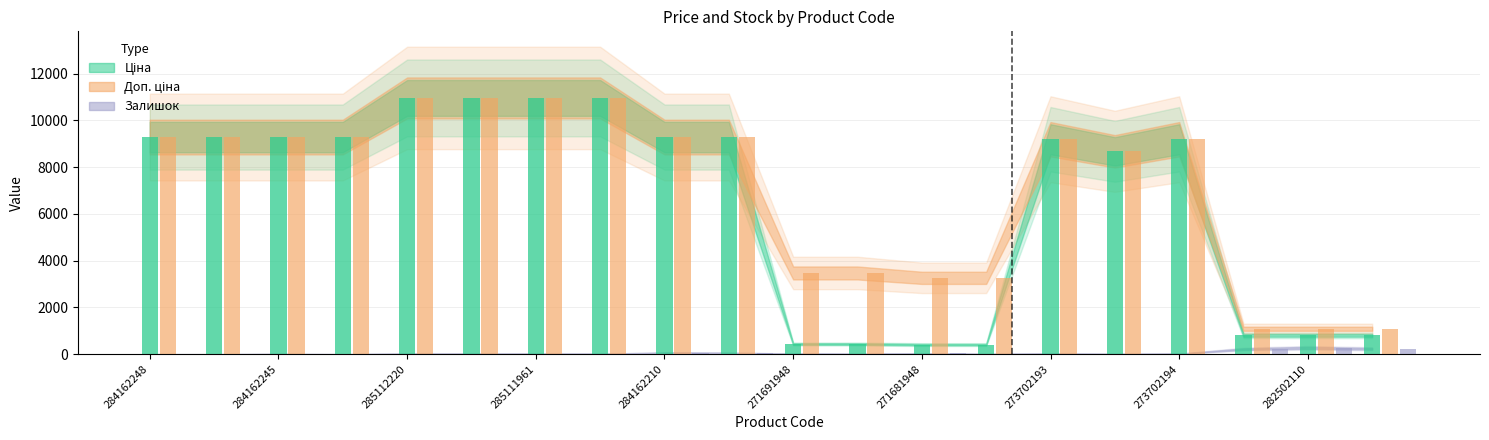

What is the difference between the highest and lowest values at 285111961?

10947.4